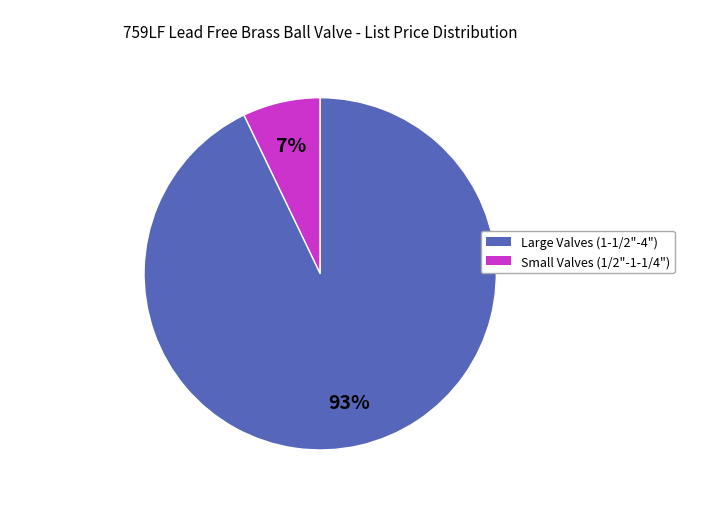

Does any single category account for the majority?

Yes